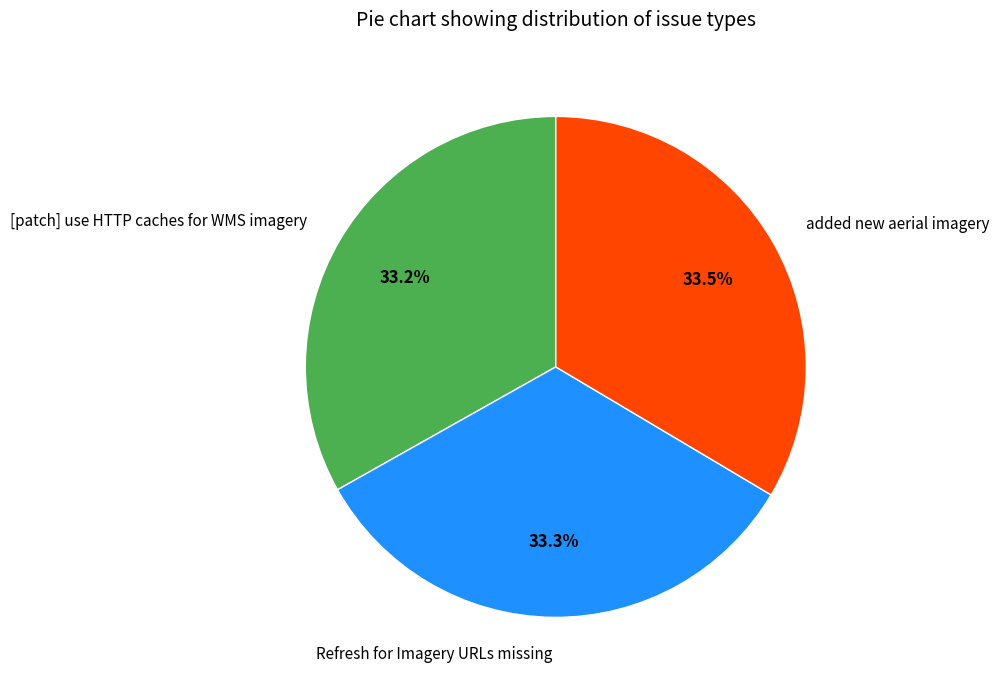

The Refresh for Imagery URLs missing slice represents 33% of the pie. True or false?

True